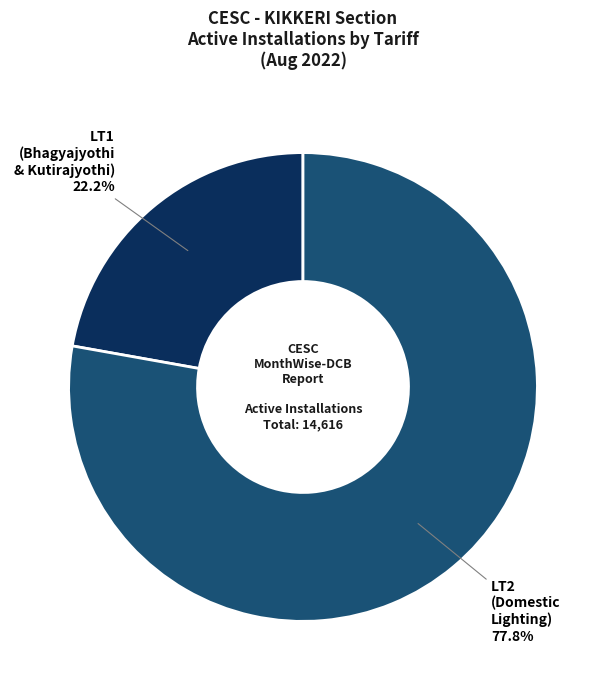

To the nearest percent, what is the average slice percentage?

50%